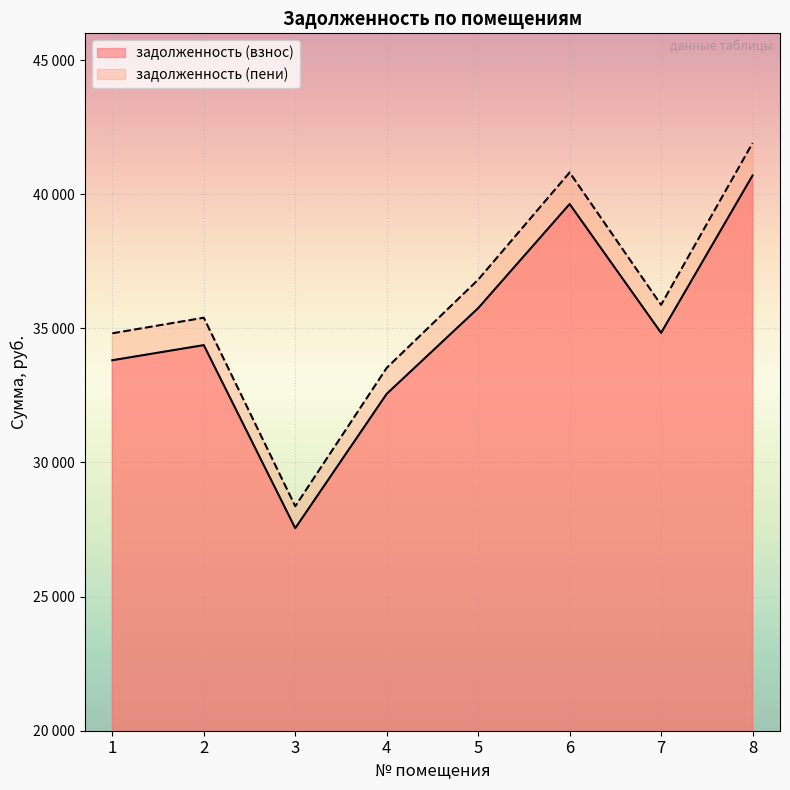

What is the sum of all задолженность (пени) values?

287527.0